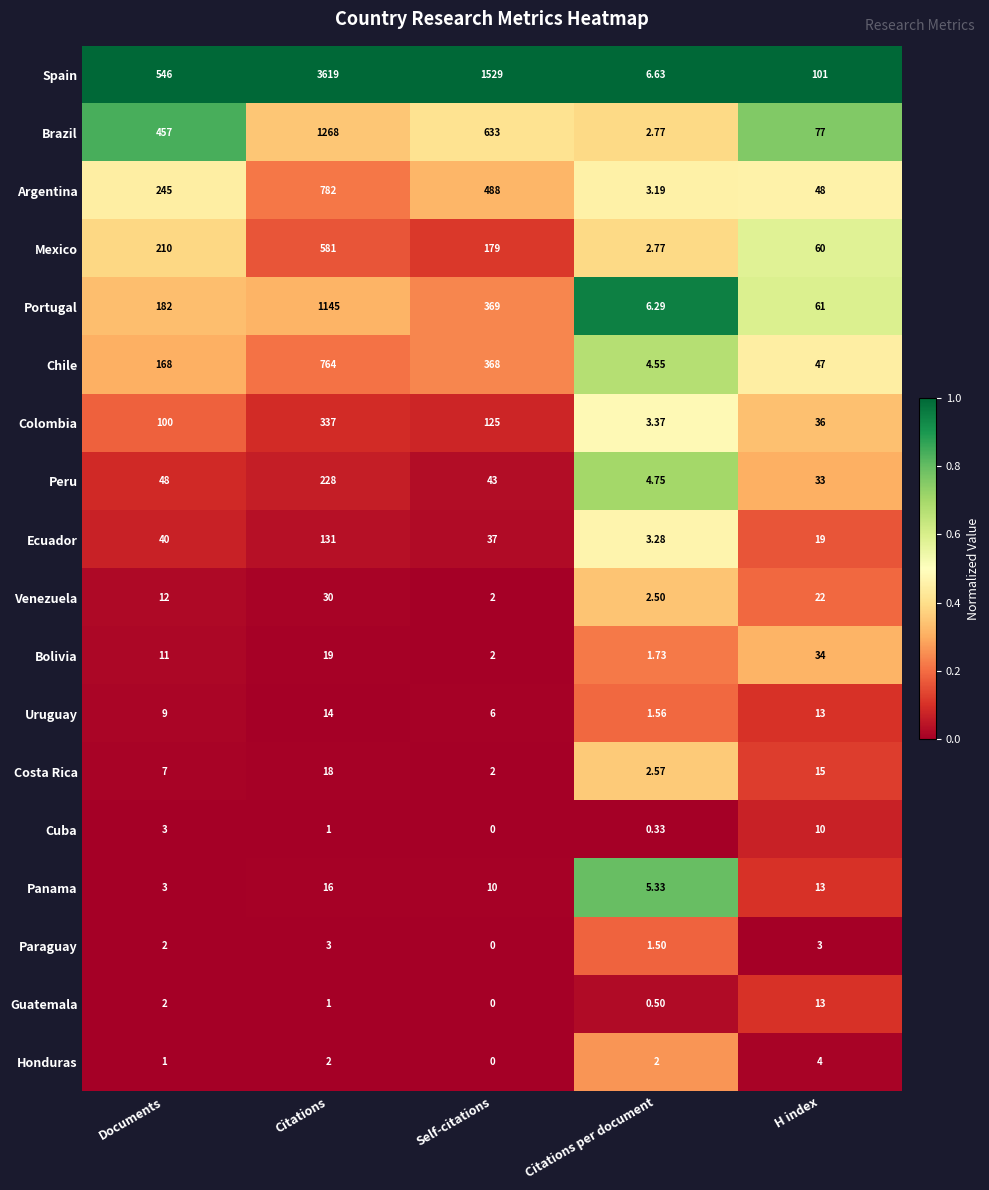

Which series changed the most between Documents and Citations?

Spain